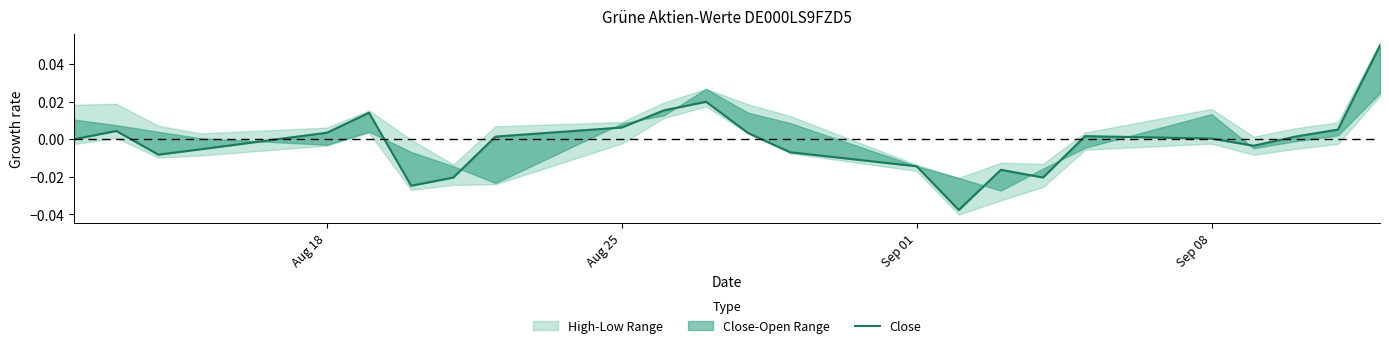

How many values are below zero?

10